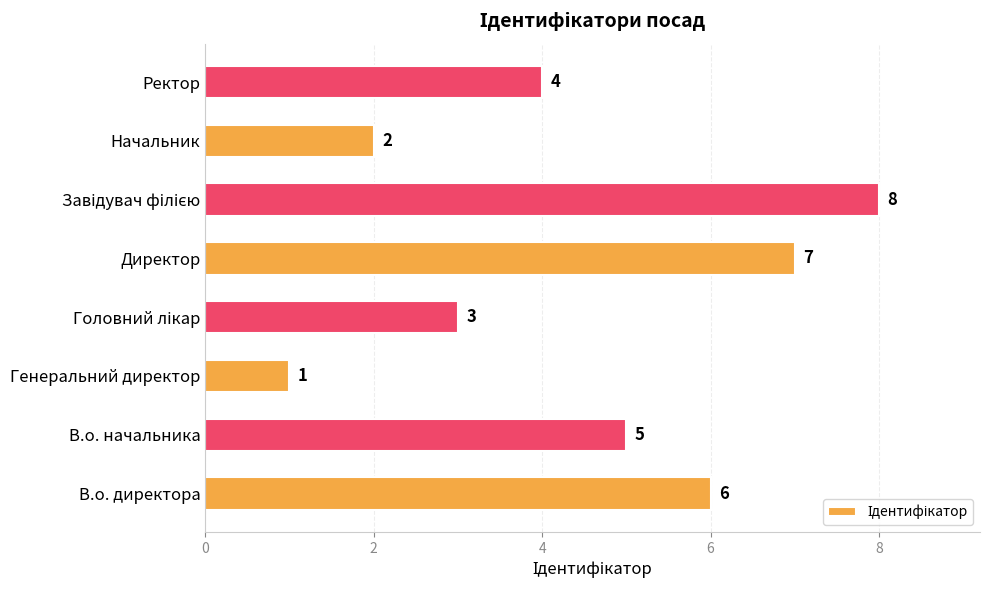

How many data points are less than 5?

4